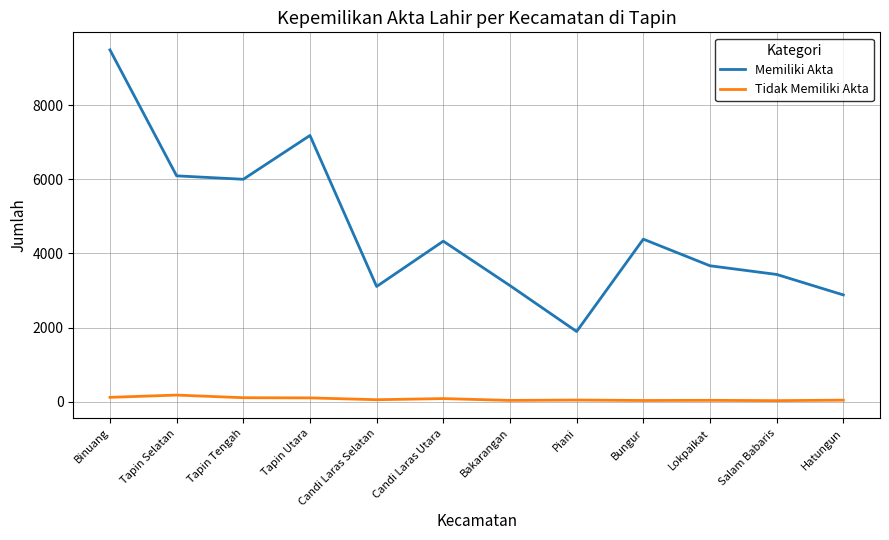

Is the value of Tidak Memiliki Akta at Binuang greater than the value of Memiliki Akta at Piani?

No